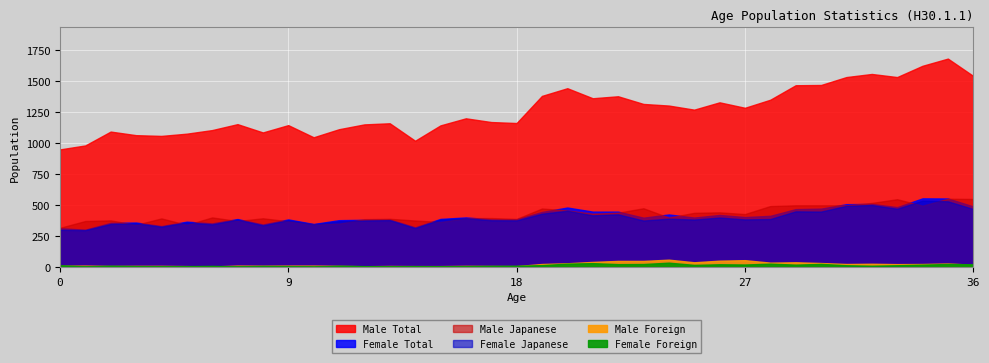

At which category does Male Japanese reach its first local peak?

2